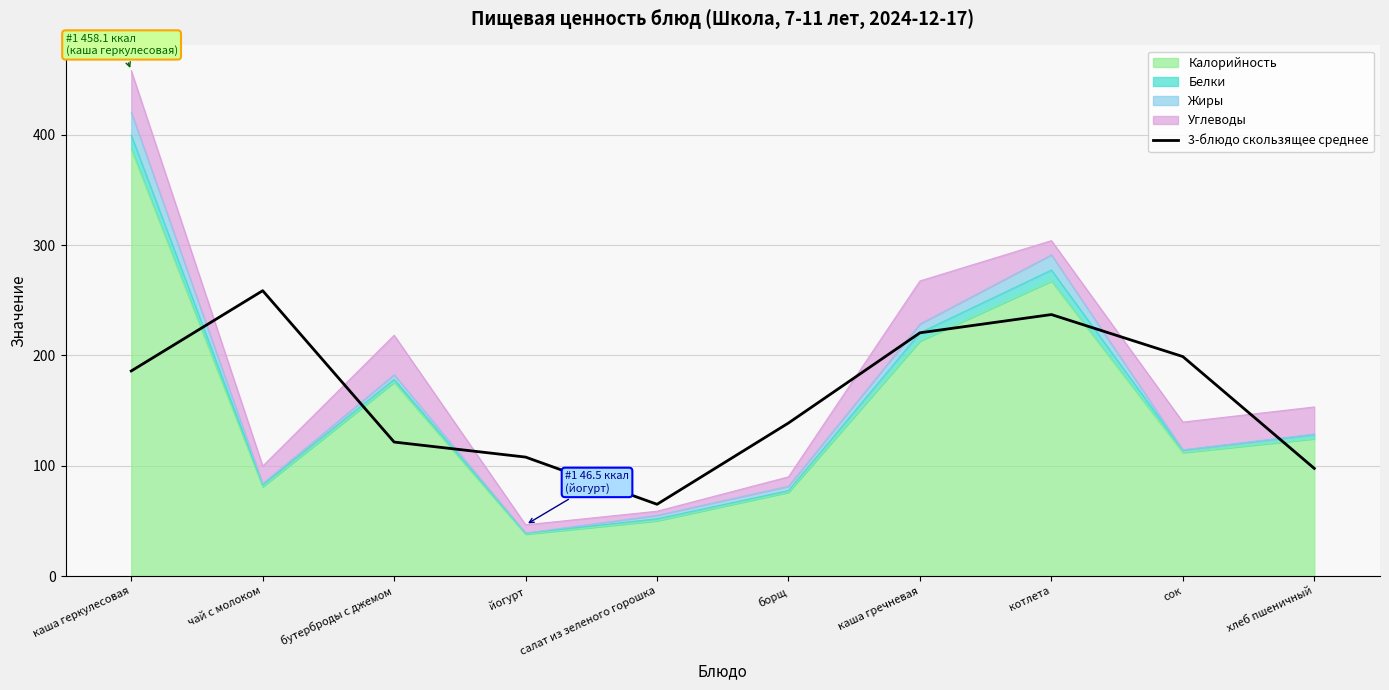

What is the value of the 8th point from the left?

237.1